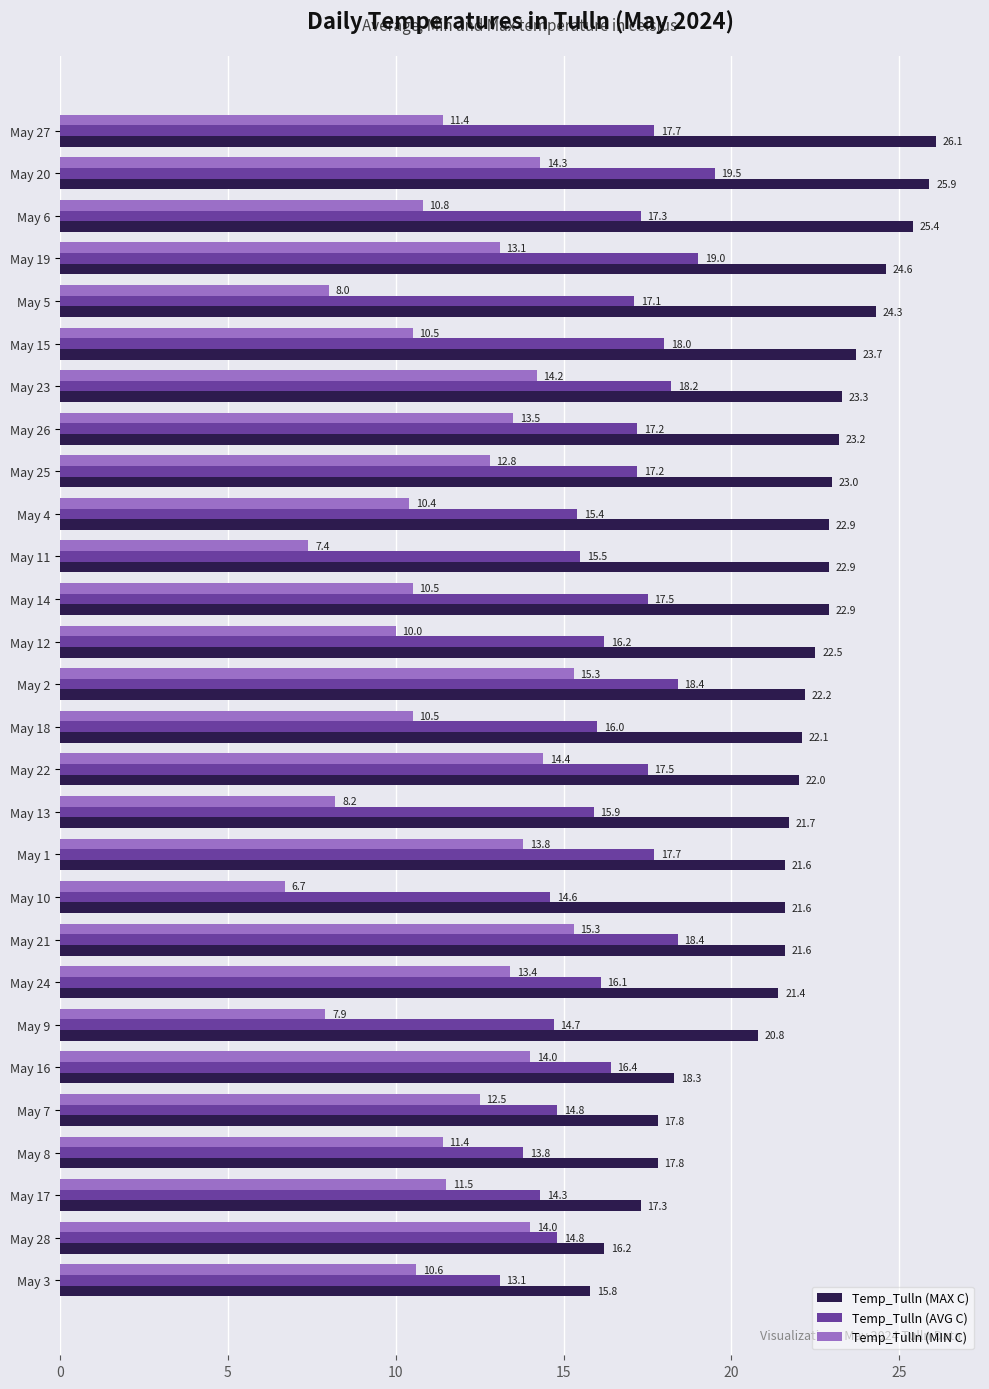

Which series has the widest spread of values?

Temp_Tulln (MAX C)